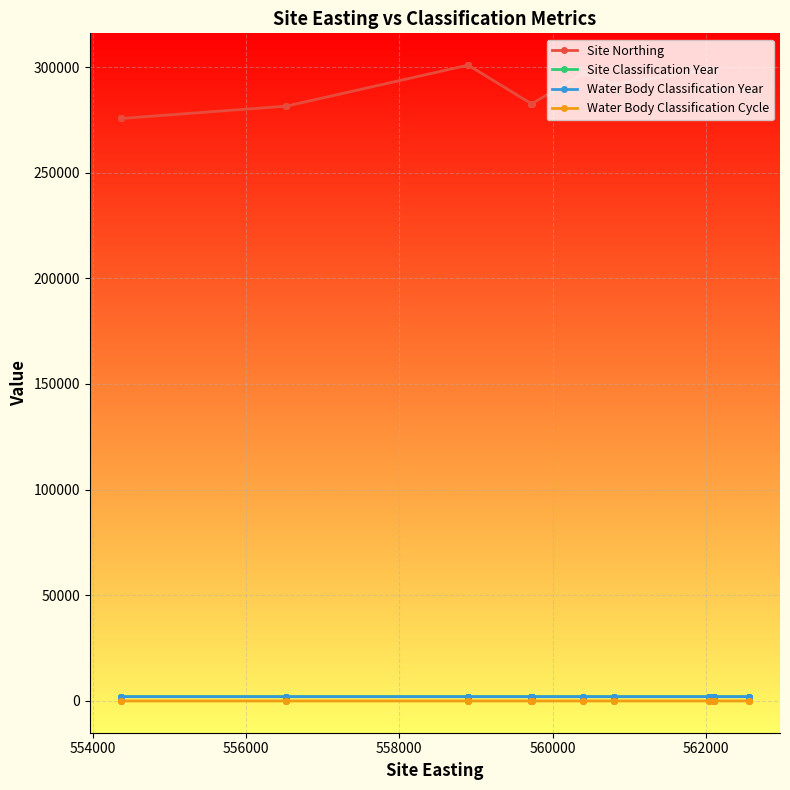

True or false: Site Northing and Site Classification Year intersect in this chart.

False